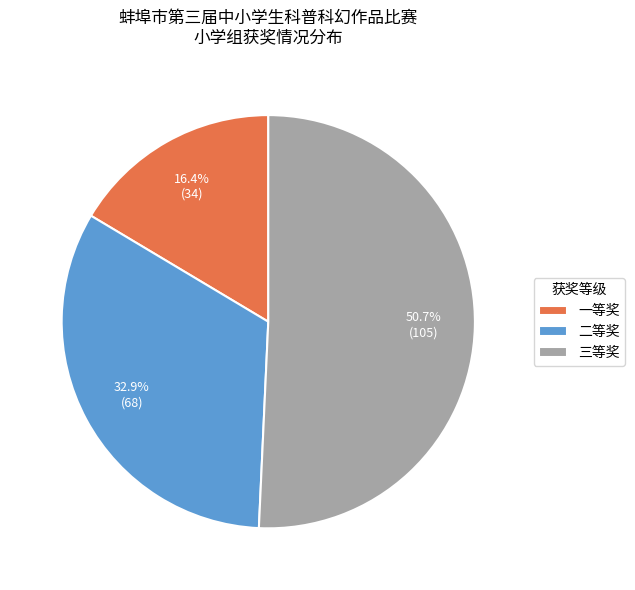

What is the majority slice?

三等奖